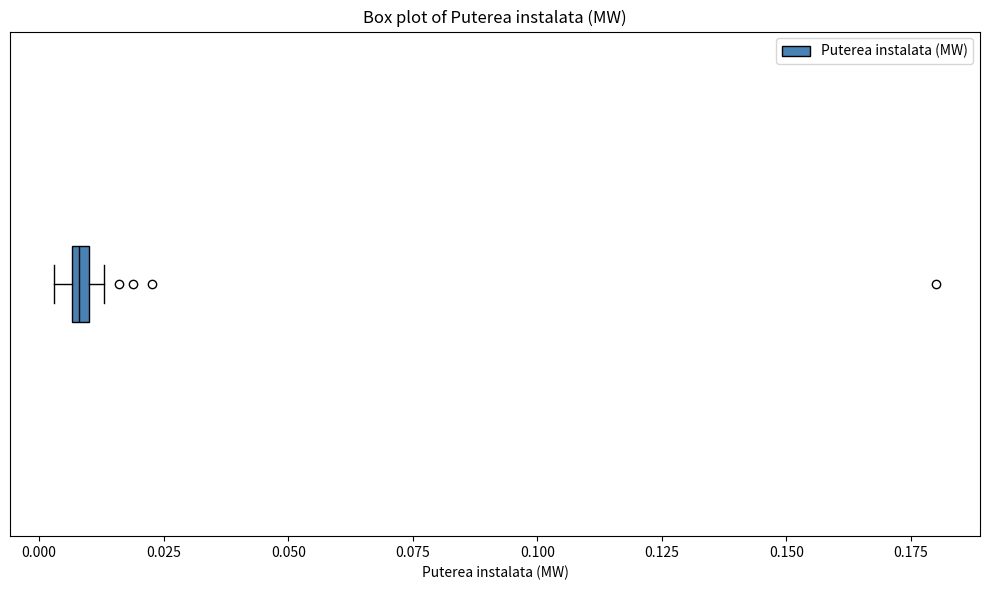

Where is the right edge of the box on the x-axis? The values are not printed on the chart, so give them approximately, as read against the axis.

0.010